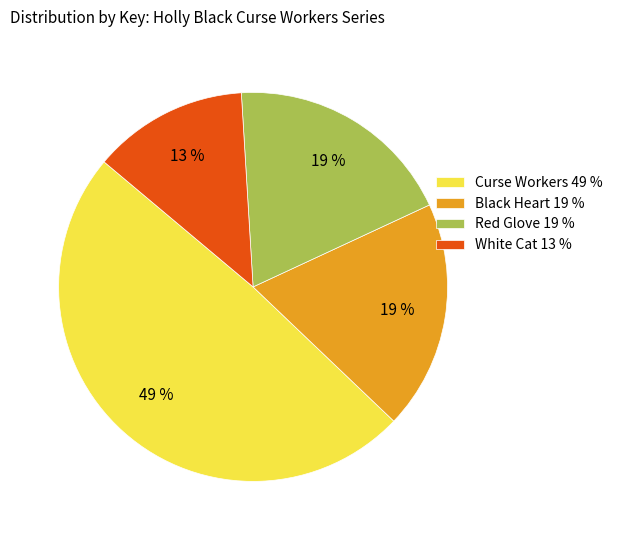

Do Curse Workers 49 % and Red Glove 19 % together represent more than half of the pie?

Yes